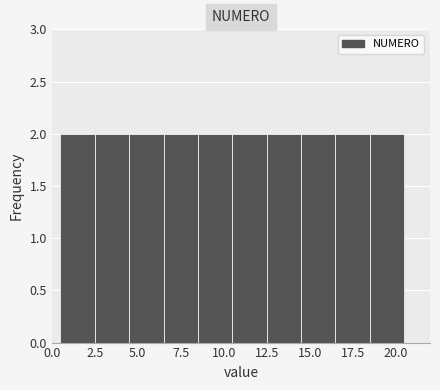

Reading left to right, transcribe this chart: for each bar, give the range it covers on the x-axis and its height. The values are not printed on the chart, so give them approximately, as read against the axis.

0.5 to 2.5: 2
2.5 to 4.5: 2
4.5 to 6.5: 2
6.5 to 8.5: 2
8.5 to 10.5: 2
10.5 to 12.5: 2
12.5 to 14.5: 2
14.5 to 16.5: 2
16.5 to 18.5: 2
18.5 to 20.5: 2